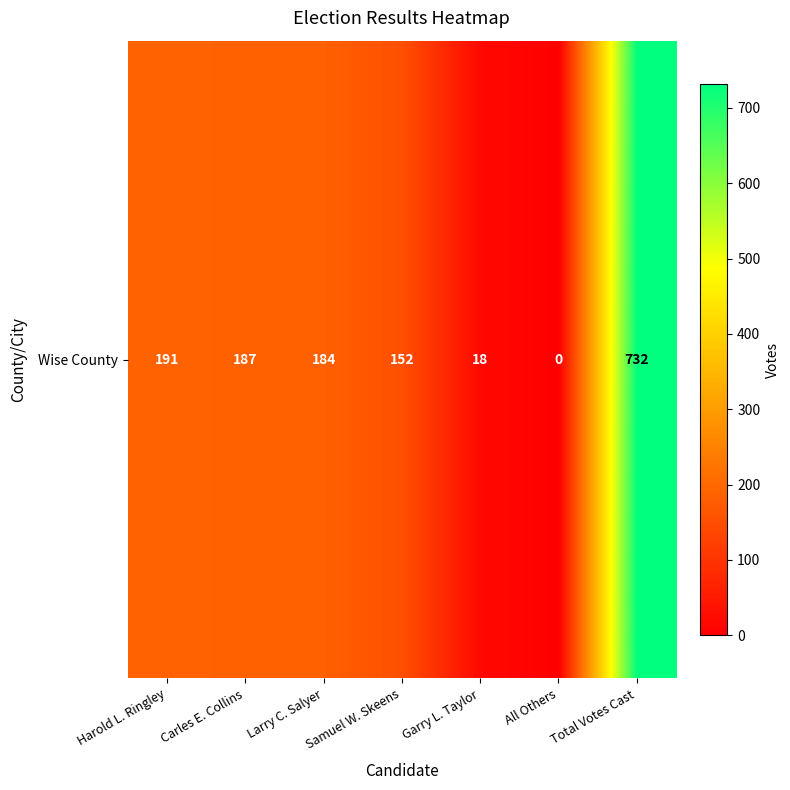

At which label is the value closest to 366?

Harold L. Ringley